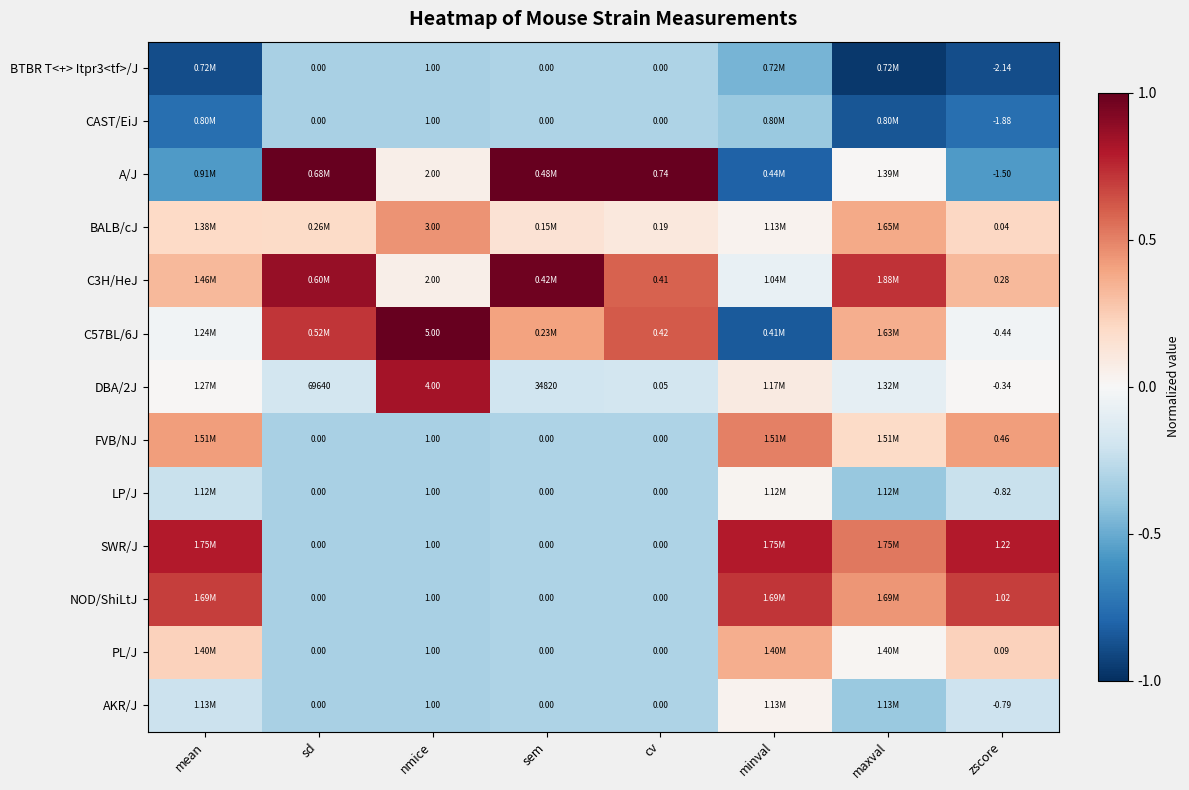

Is the value of A/J at nmice greater than the value of CAST/EiJ at zscore?

Yes